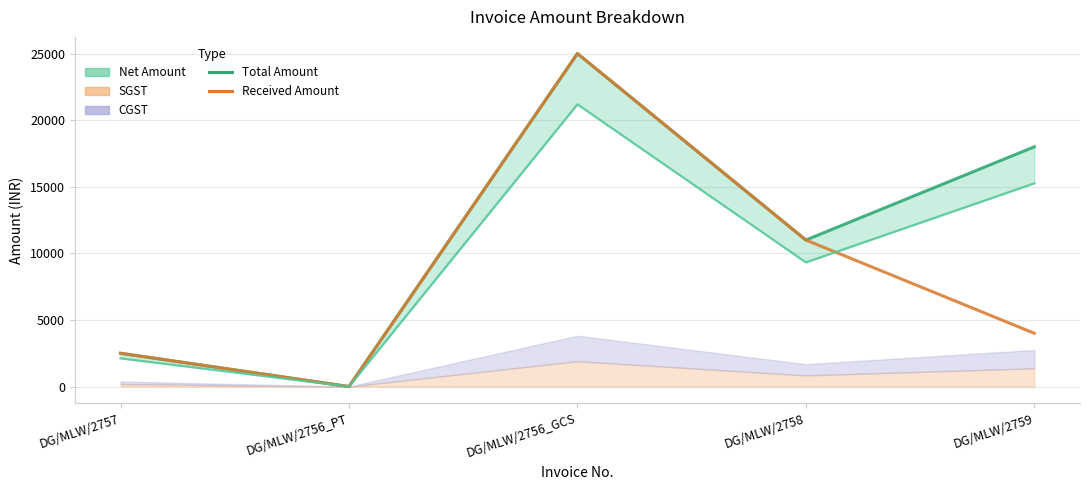

What position from the right is DG/MLW/2757?

5